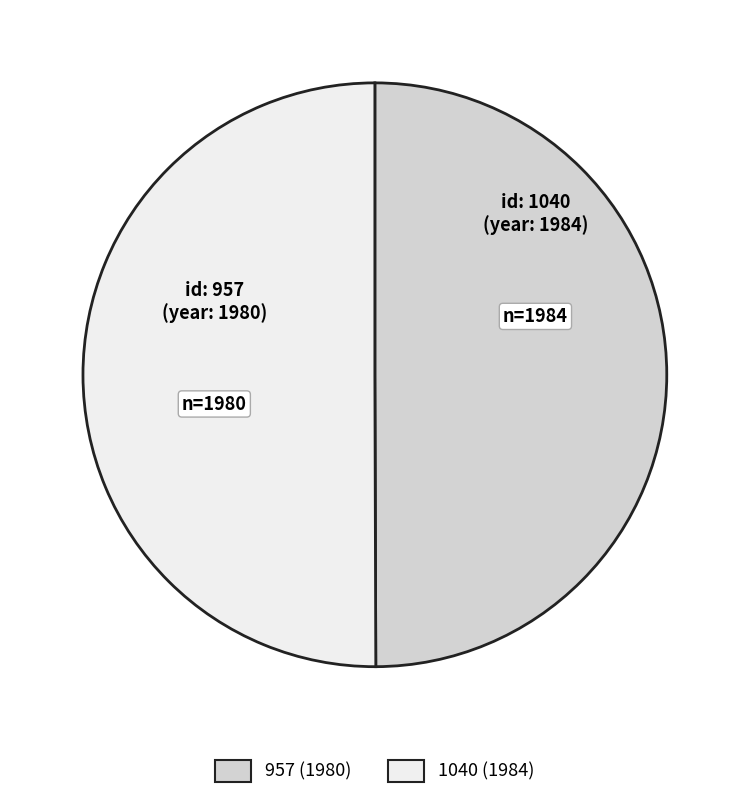

Approximately how many times larger is the value at 1040 compared to 957?

1.0